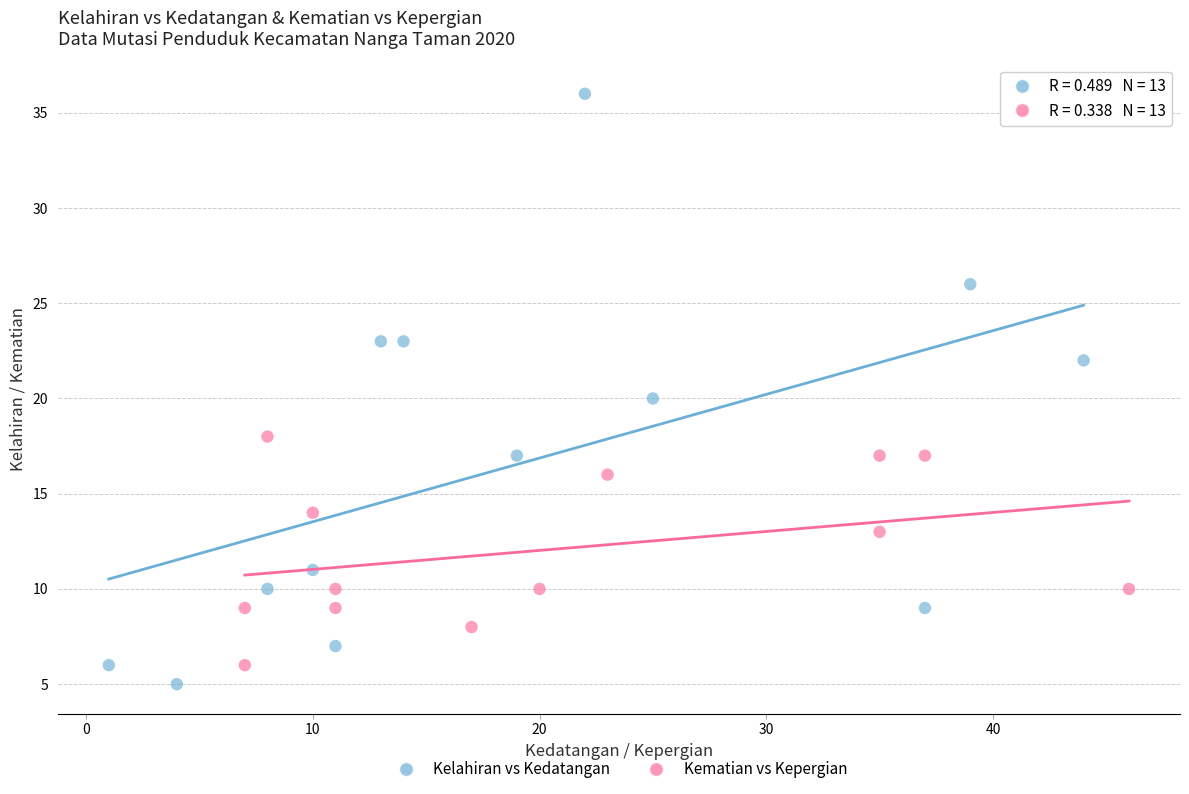

Which series reaches the minimum Y coordinate?

Kelahiran vs Kedatangan